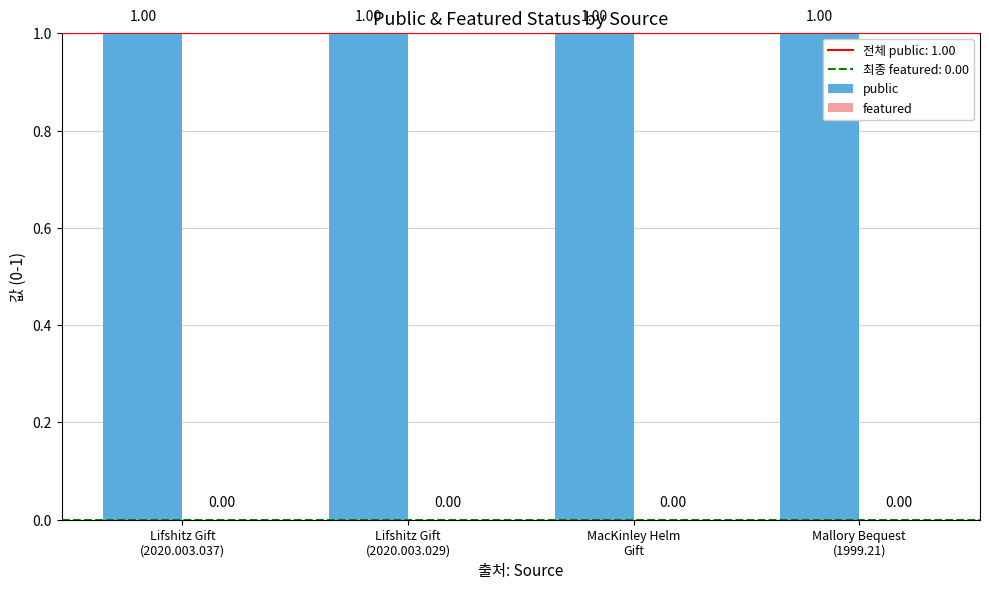

True or false: featured has a value of 0 at Lifshitz Gift
(2020.003.029).

True